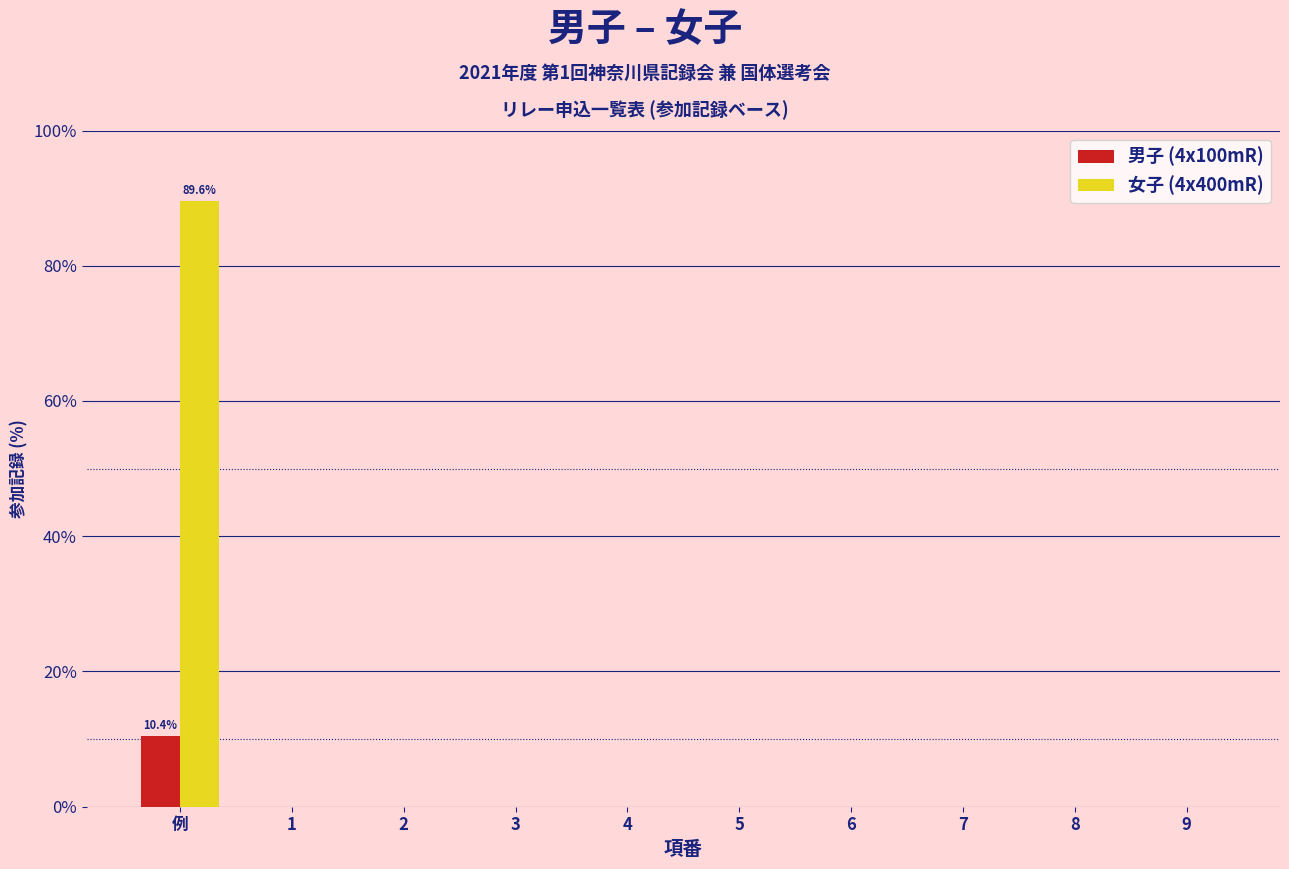

Which category has the highest value in the 女子 (4x400mR) series?

例